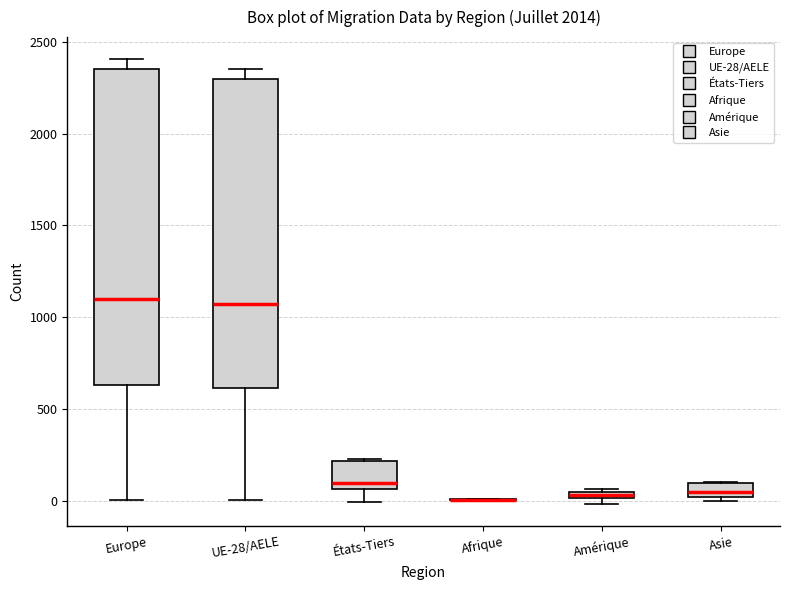

Where is the upper edge of the box for UE-28/AELE on the y-axis? The values are not printed on the chart, so give them approximately, as read against the axis.

2300